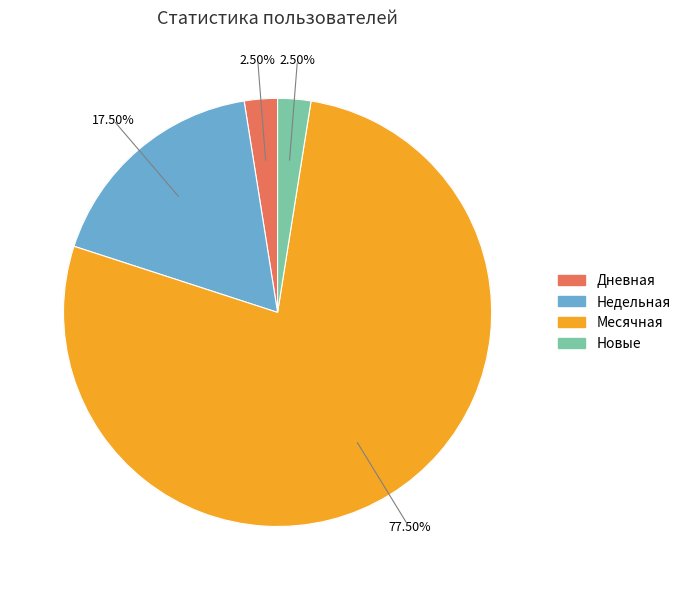

Is the sum of Недельная and Месячная greater than half?

Yes